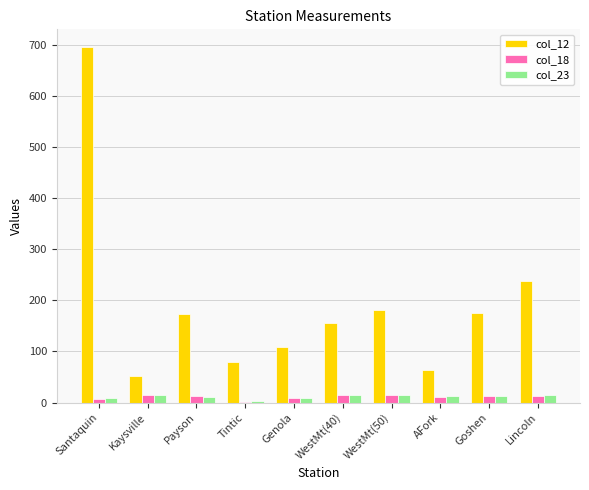

The value of col_12 at Lincoln is 238.0. True or false?

True